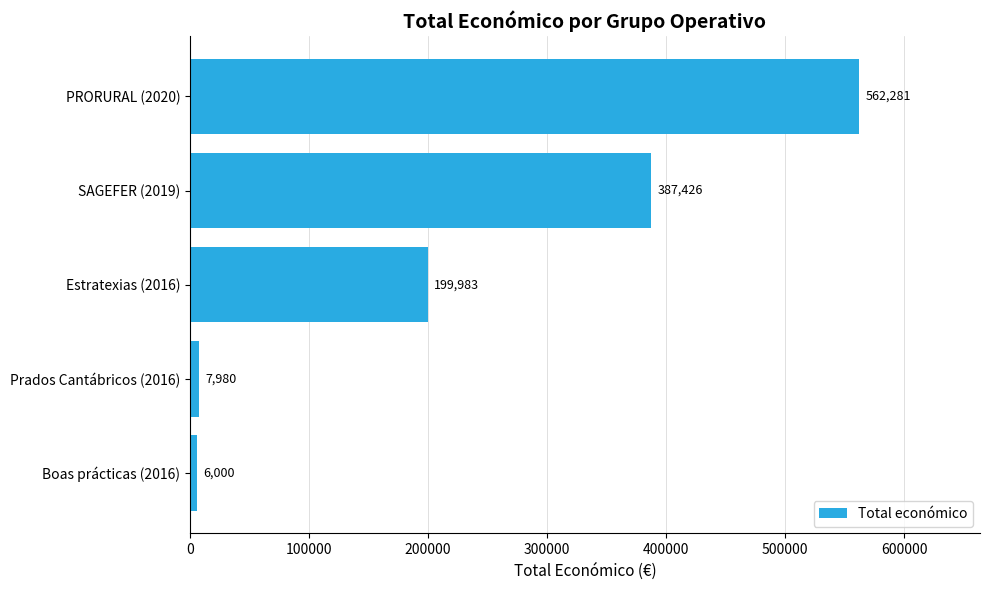

Reading bottom to top, what are all the values shown in this chart?

Boas prácticas (2016)=6000	Prados Cantábricos (2016)=7980	Estratexias (2016)=199983	SAGEFER (2019)=387426	PRORURAL (2020)=562281